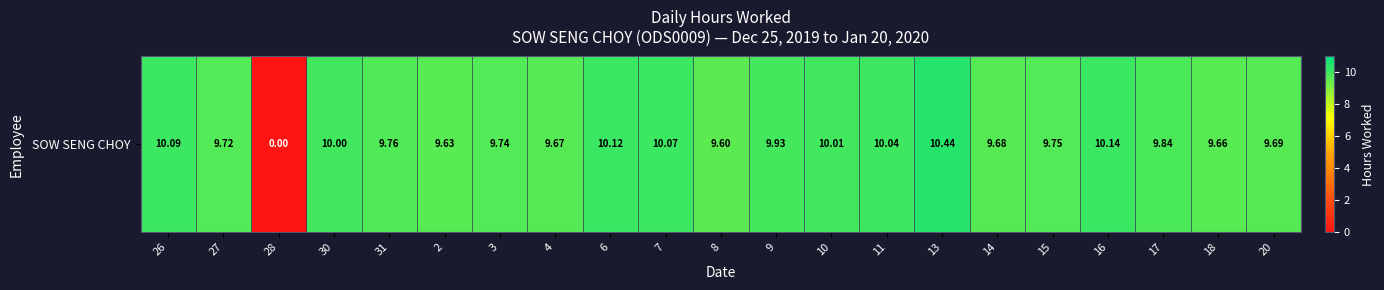

Rank the categories by value from lowest to highest.

28, 8, 2, 18, 4, 14, 20, 27, 3, 15, 31, 17, 9, 30, 10, 11, 7, 26, 6, 16, 13